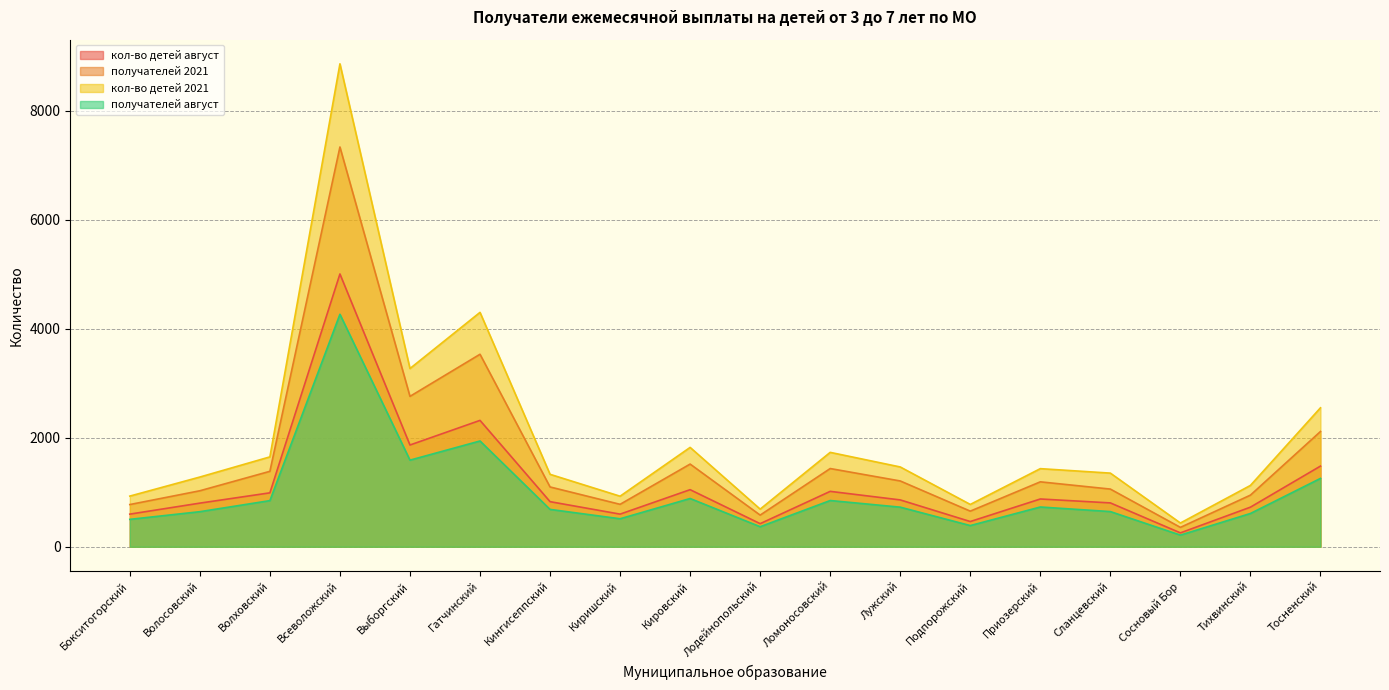

Between Гатчинский and Приозерский, which series saw the biggest shift?

кол-во детей 2021